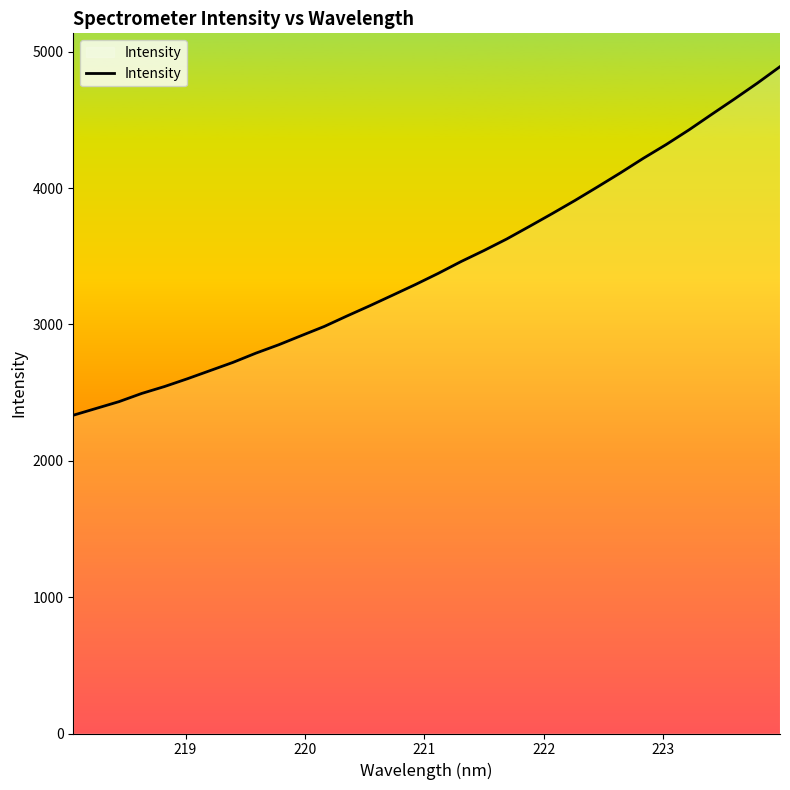

Reading left to right, extract all data points from this chart.

2334.3	2384.1	2433.8	2494.1	2544.9	2601.8	2661.8	2722.0	2789.5	2850.9	2918.5	2985.4	3062.5	3137.4	3214.9	3293.0	3374.8	3461.4	3541.9	3626.7	3719.2	3813.3	3909.7	4010.2	4112.5	4218.8	4319.5	4426.9	4541.0	4653.7	4769.4	4890.8